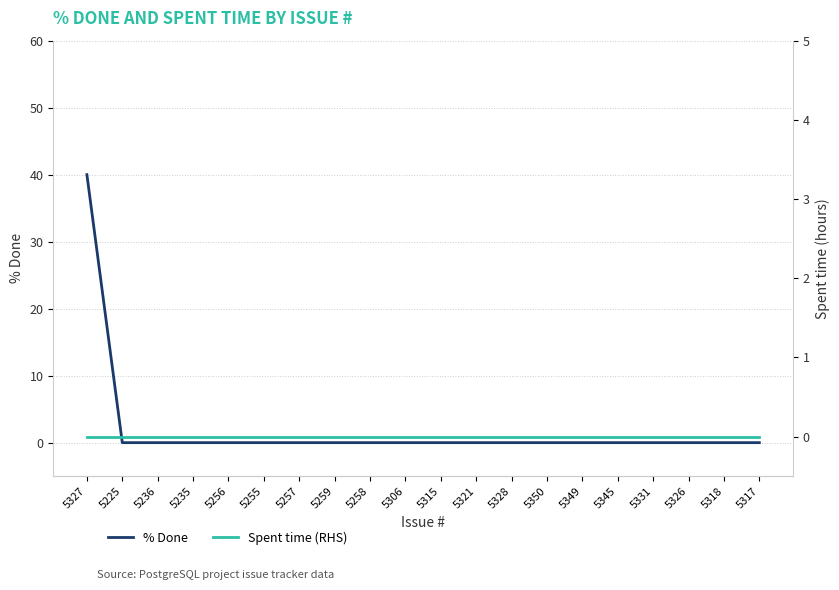

What is the label of the 4th point from the left?

5235